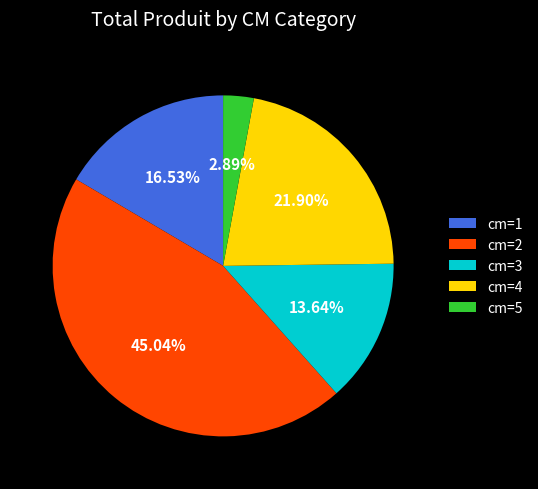

How many segments does this pie chart have?

5